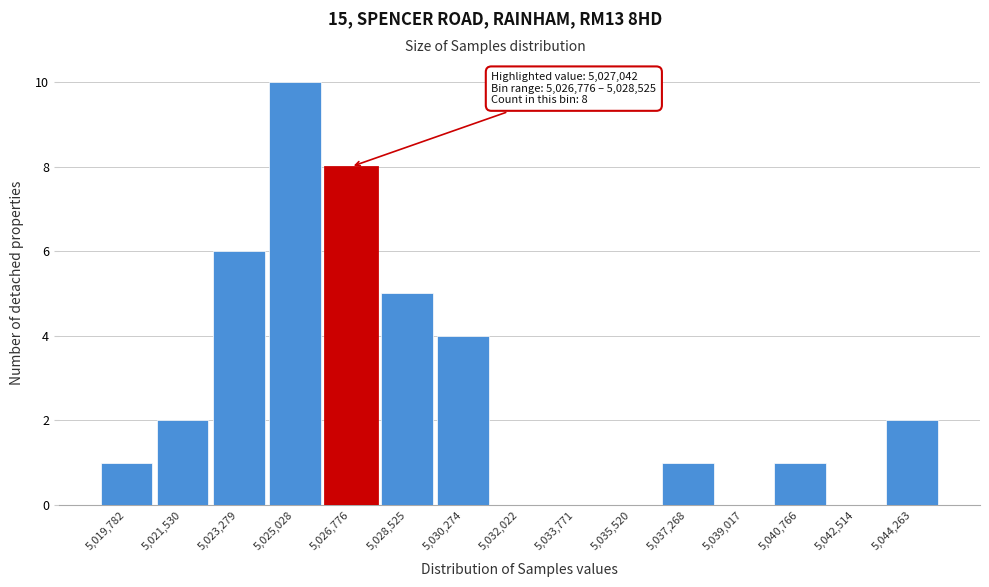

Reading left to right, what are all the values shown in this chart?

5,019,782=1	5,021,530=2	5,023,279=6	5,025,028=10	5,026,776=8	5,028,525=5	5,030,274=4	5,032,022=0	5,033,771=0	5,035,520=0	5,037,268=1	5,039,017=0	5,040,766=1	5,042,514=0	5,044,263=2